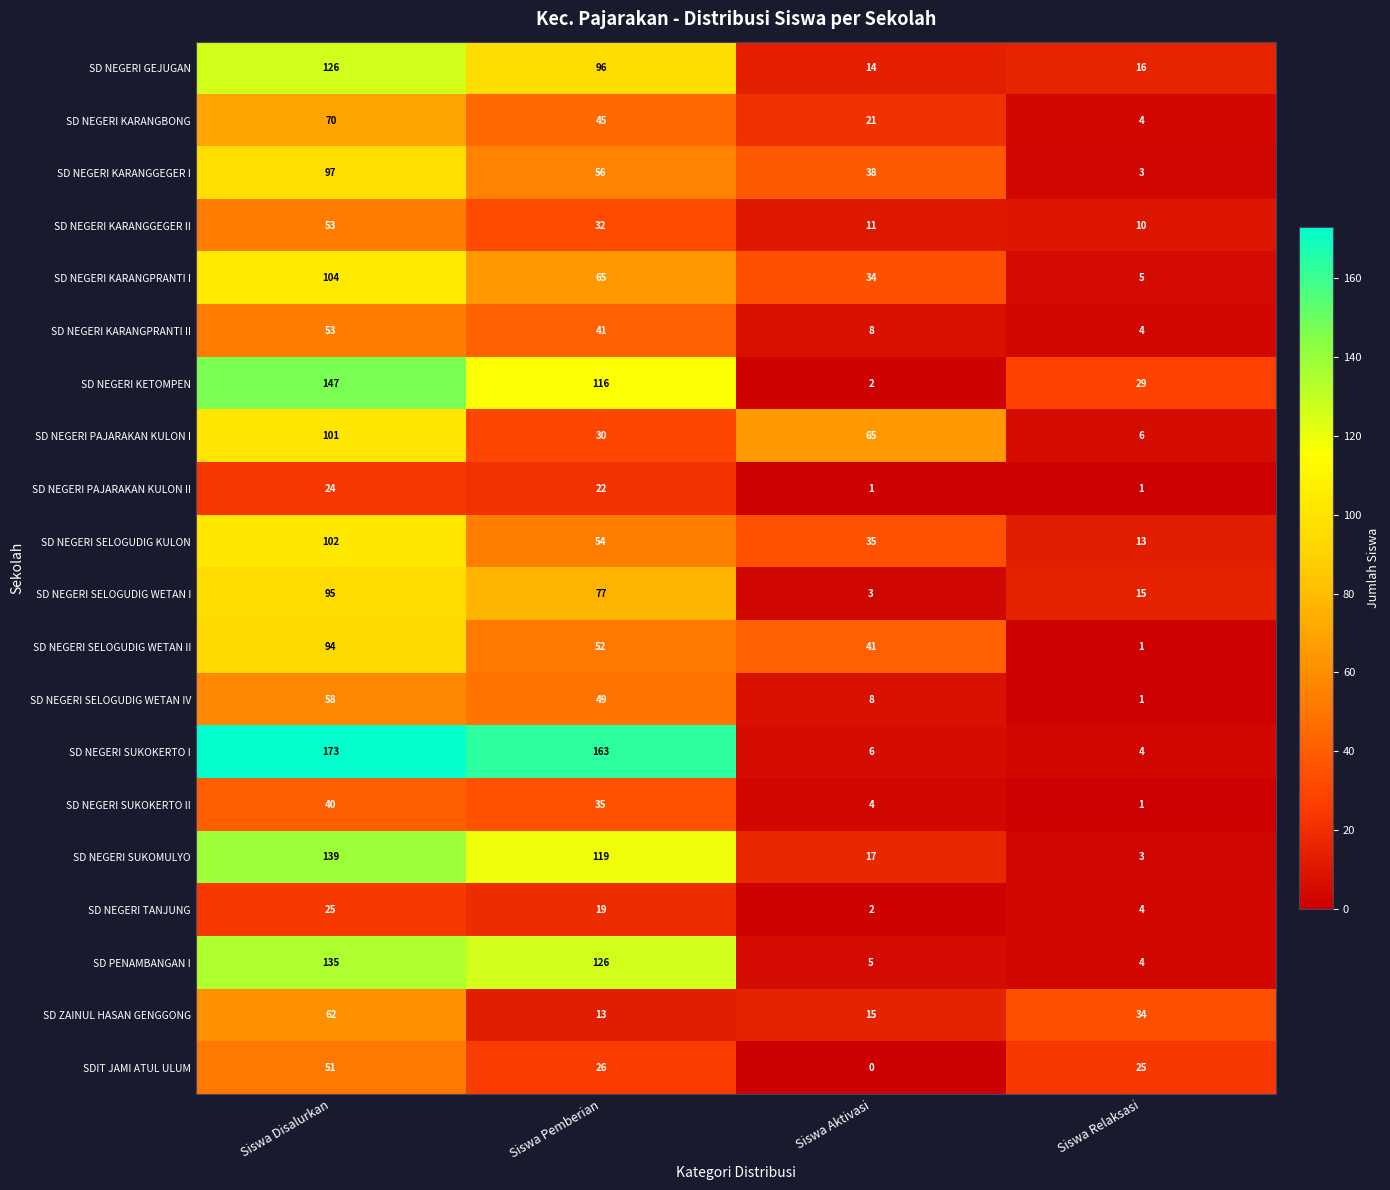

At which category is the sum across all series the highest?

Siswa Disalurkan